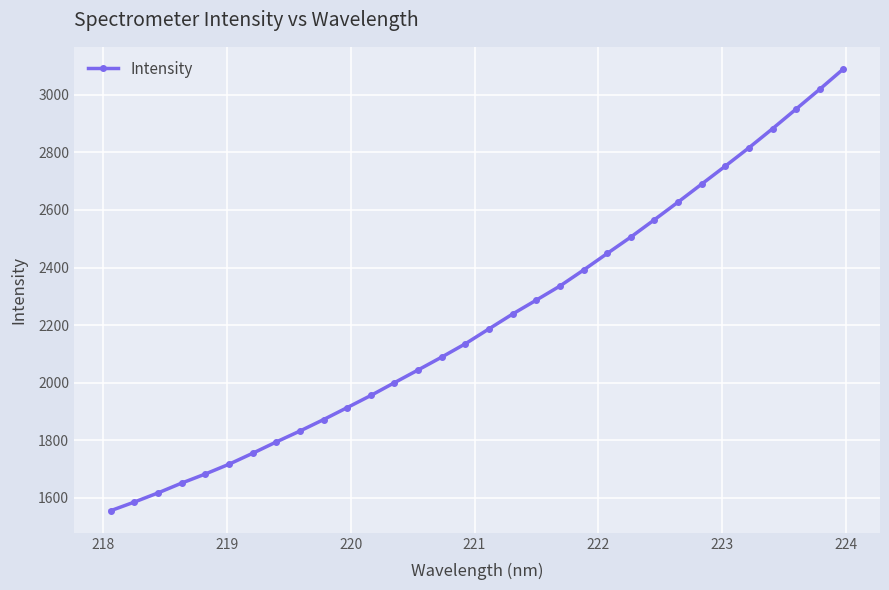

How many series are shown in this chart?

1